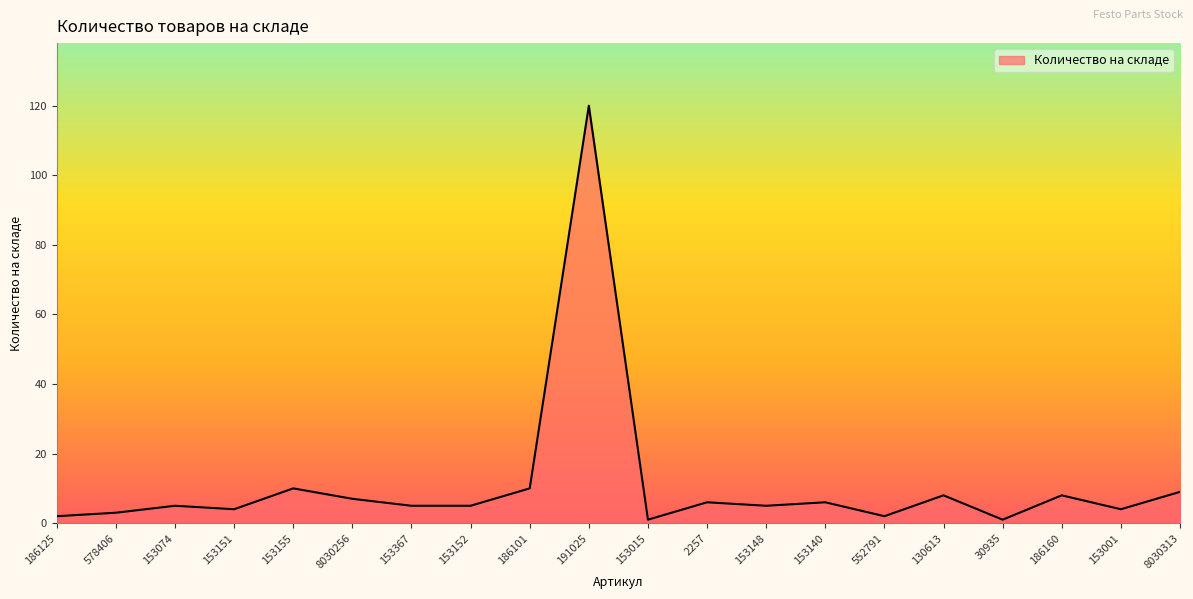

True or false: there are more than 0 points higher than both neighbors.

True